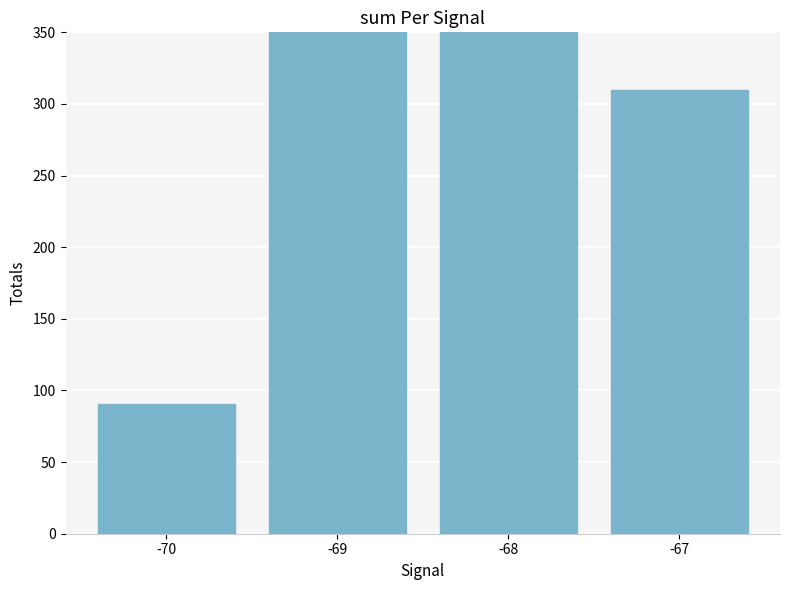

Reading left to right, extract all data points from this chart.

-70=90.9	-69=539.4	-68=477.0	-67=310.0